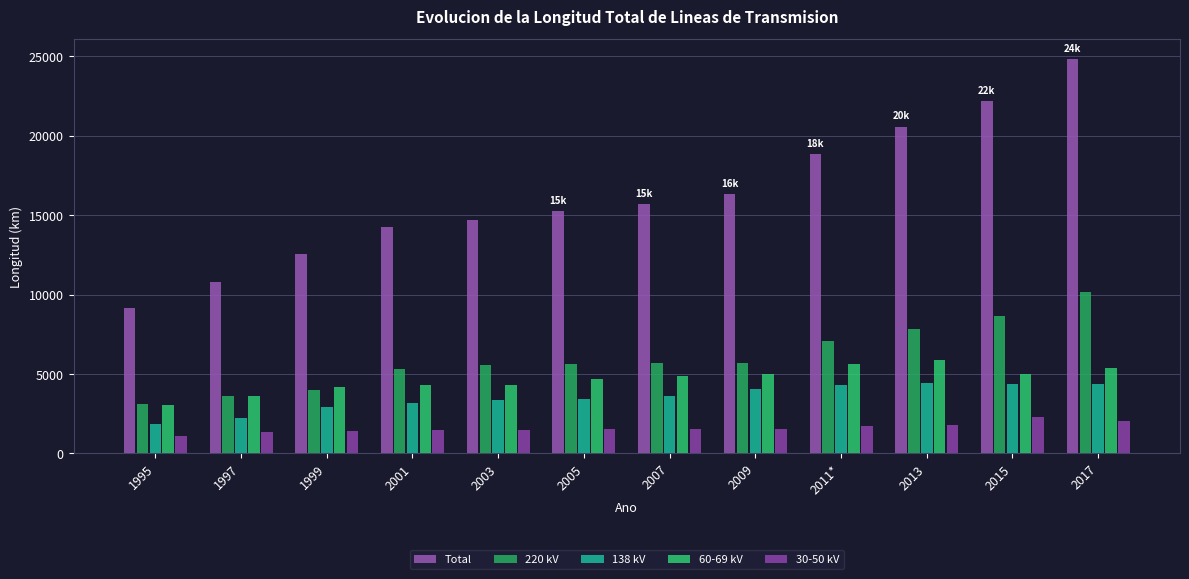

At which label does 30-50 kV first exceed 1545?

2007